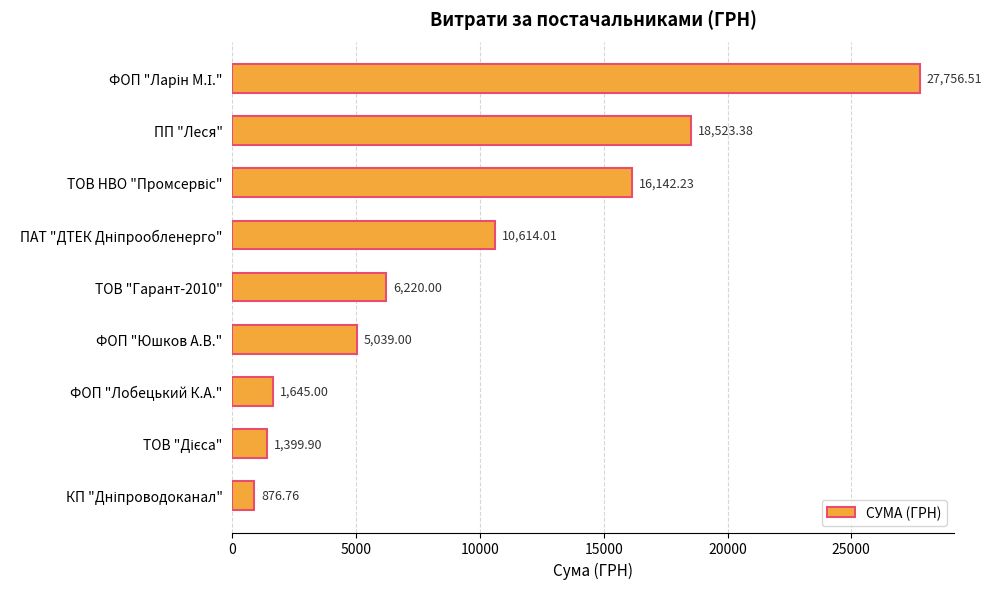

What is the label of the 3rd bar from the bottom?

ФОП "Лобецький К.А."